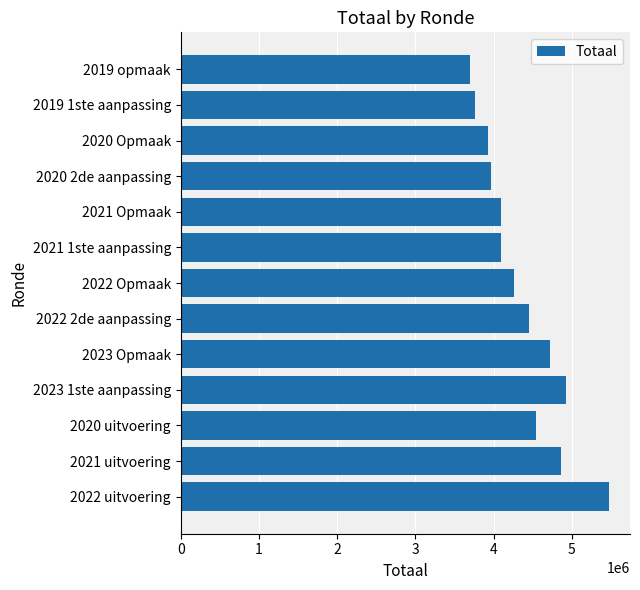

Is it true that the value at 2023 1ste aanpassing is 2110293?

False